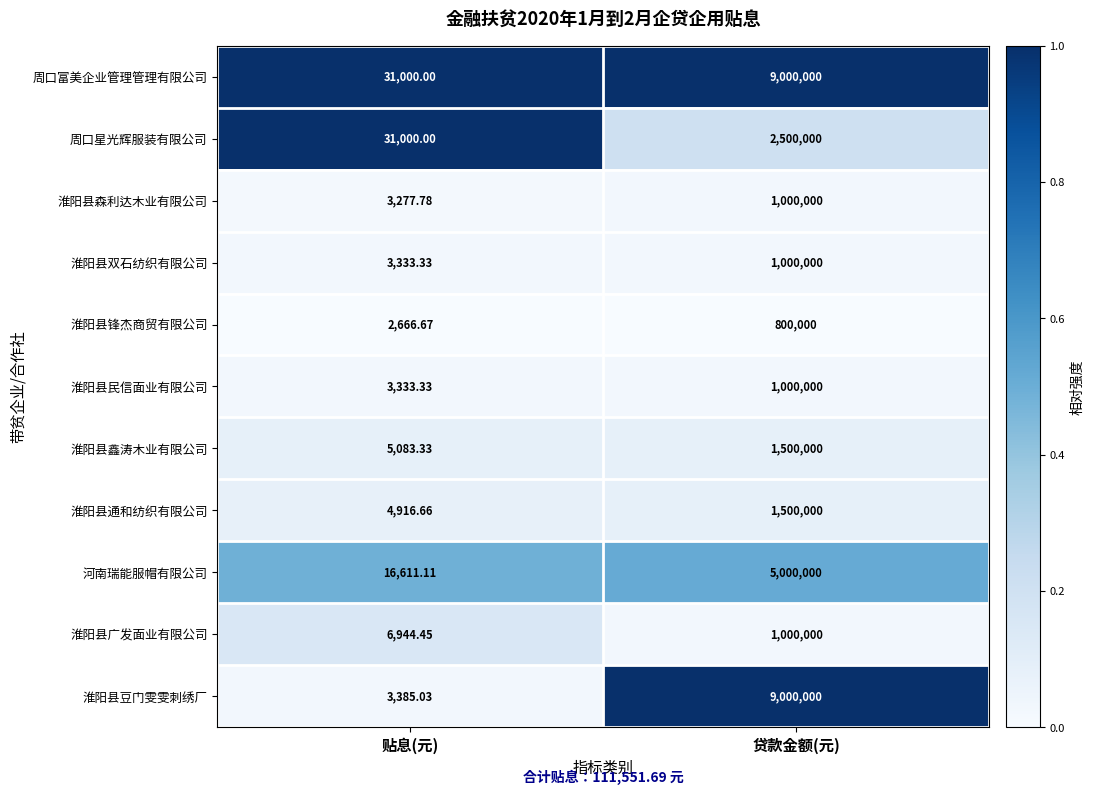

Which series has the largest total across all categories?

周口富美企业管理管理有限公司